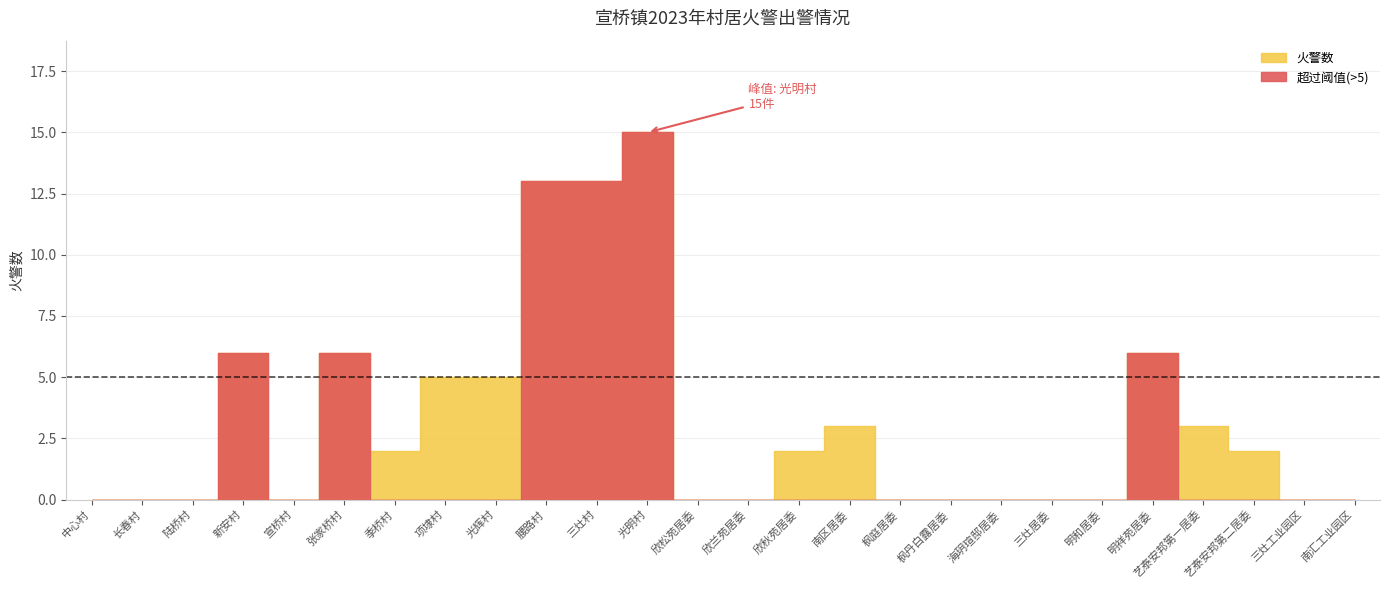

What position from the left is 艺泰安邦第二居委?

24